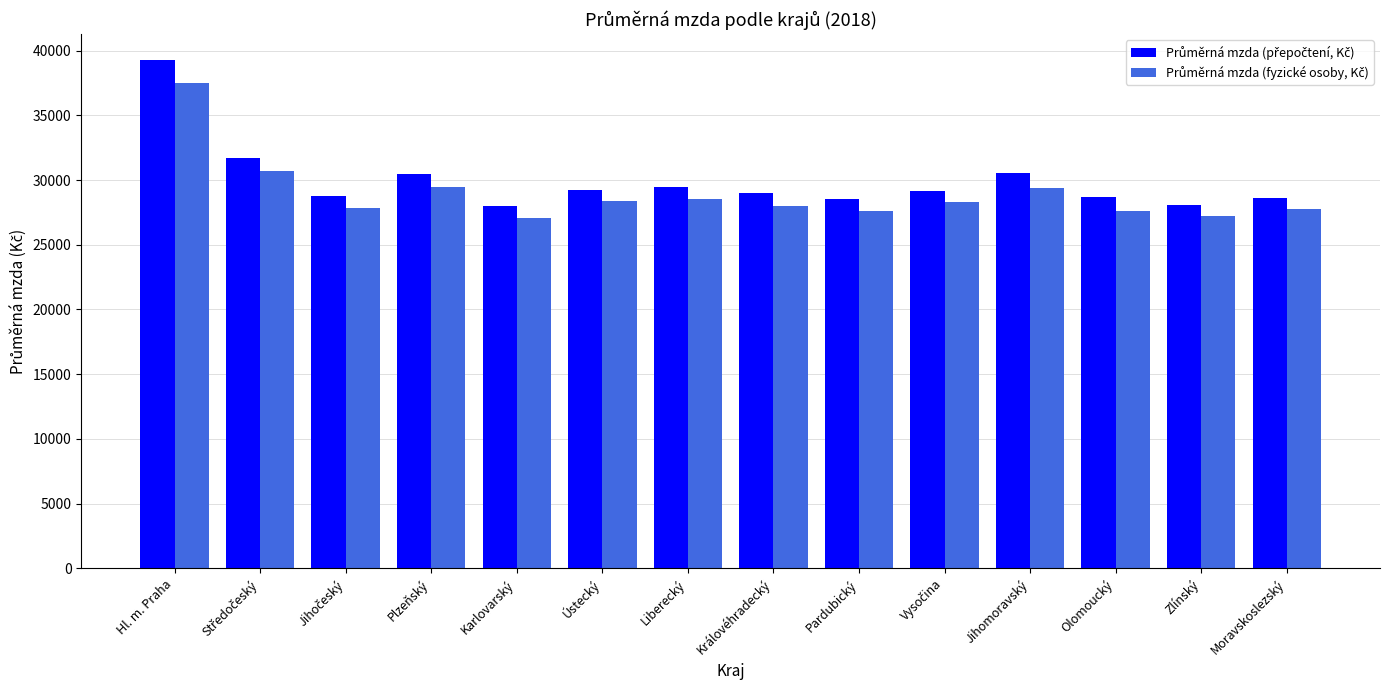

What is the spread (max minus min) of values at Ústecký?

812